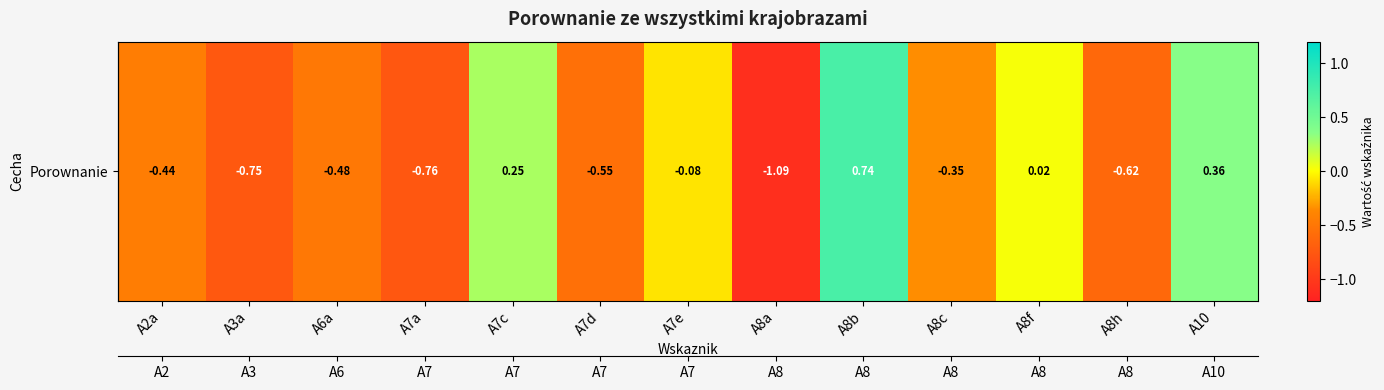

What is the difference between the values at A7e and A8b?

0.8